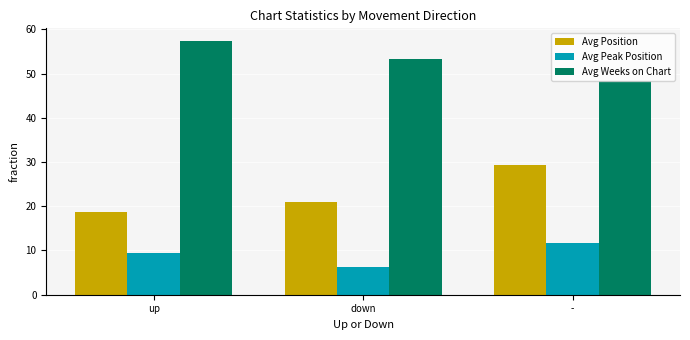

How many bars are there in total?

9